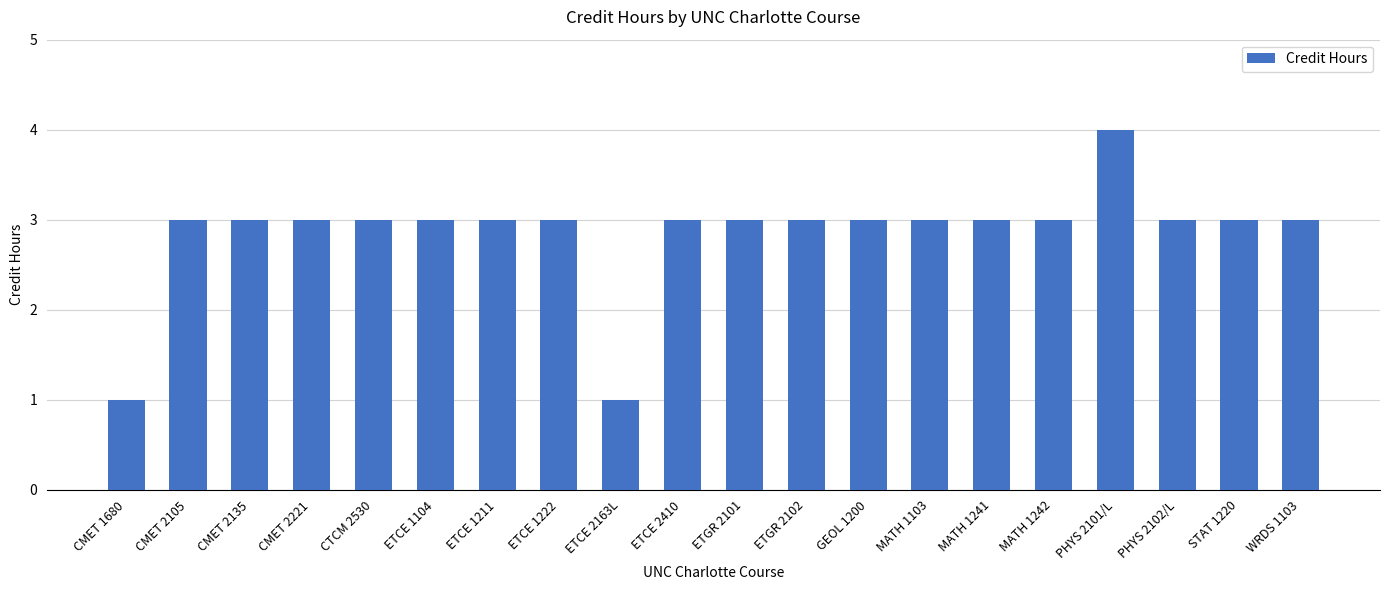

Are the bars grouped side by side (vs. stacked)?

No